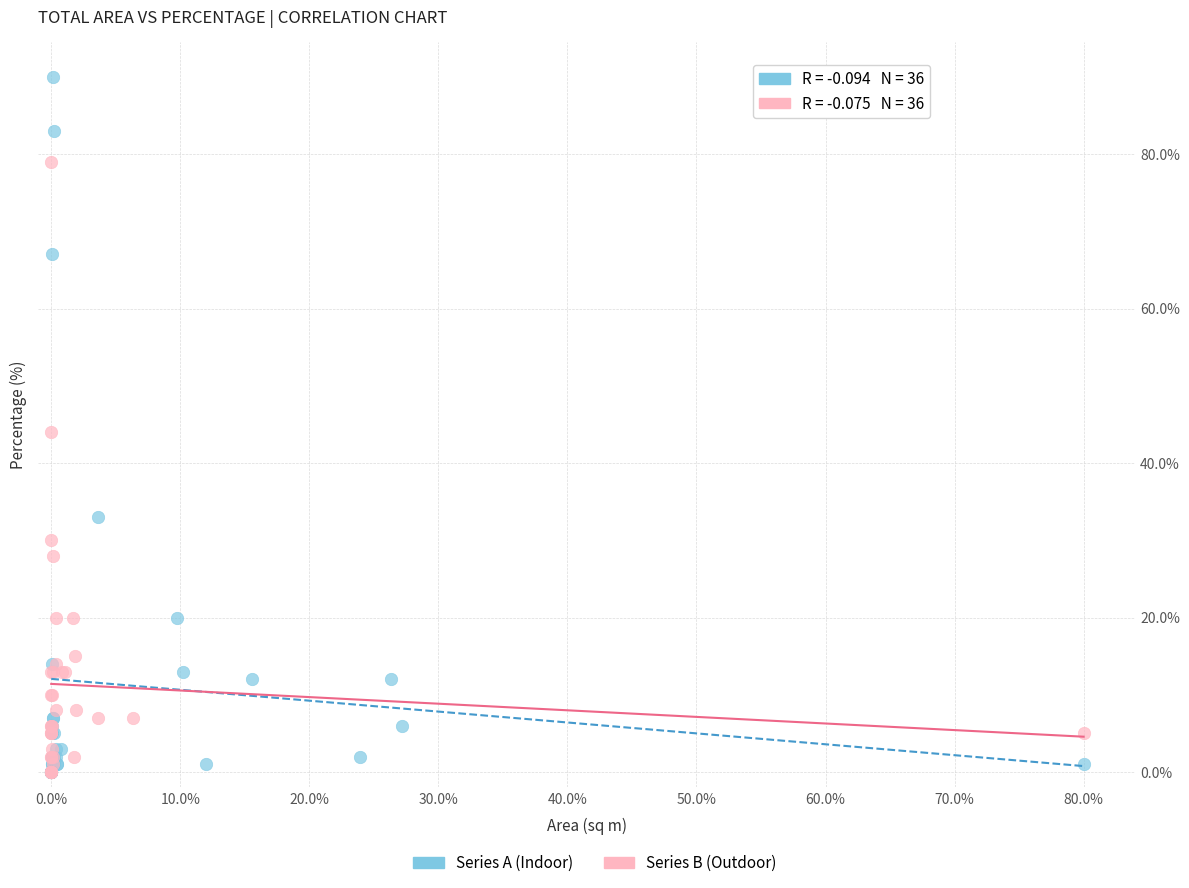

Which series has the widest spread of Y values?

Series A (Indoor)